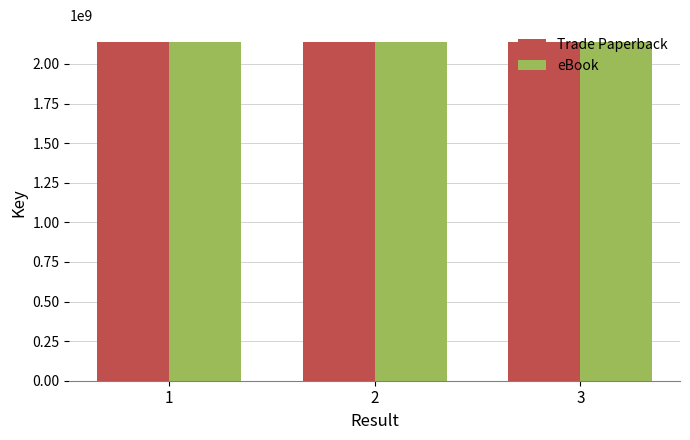

What is the difference between the eBook values at 3 and 2?

17005